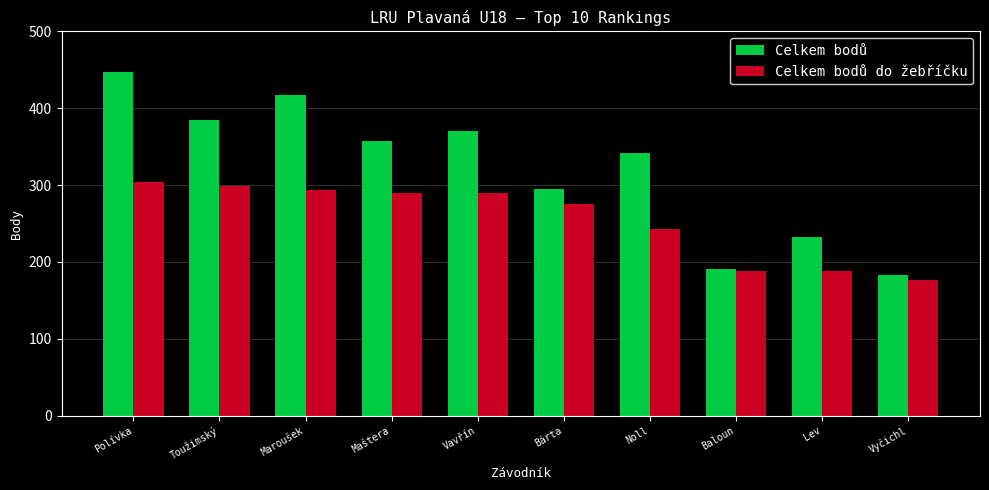

What is the total value across all series at Baloun?

379